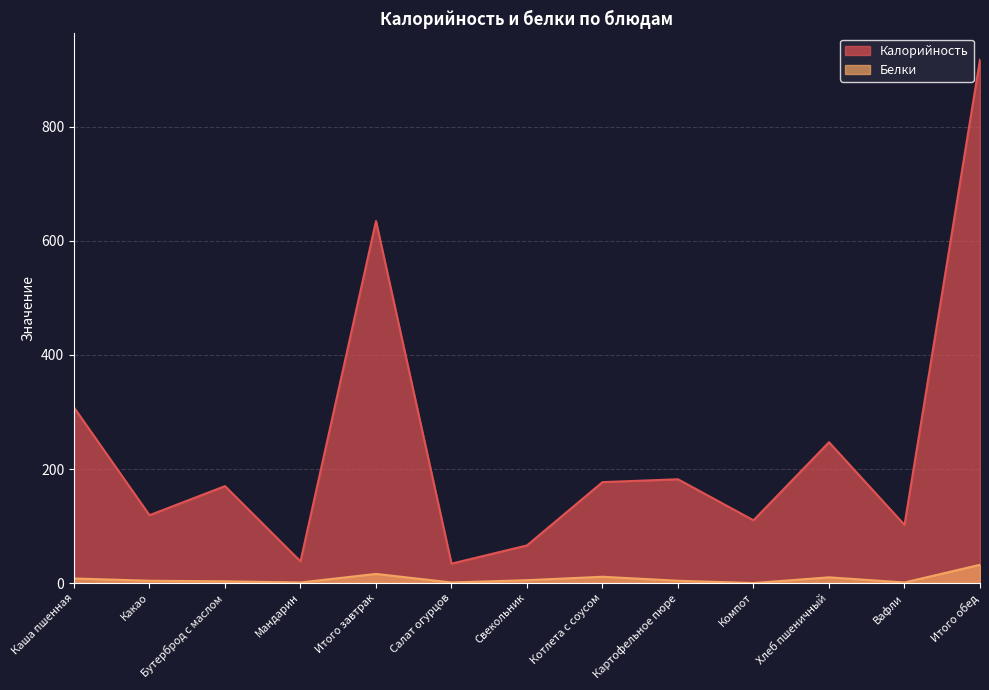

What value does the Белки series have at Картофельное пюре?

4